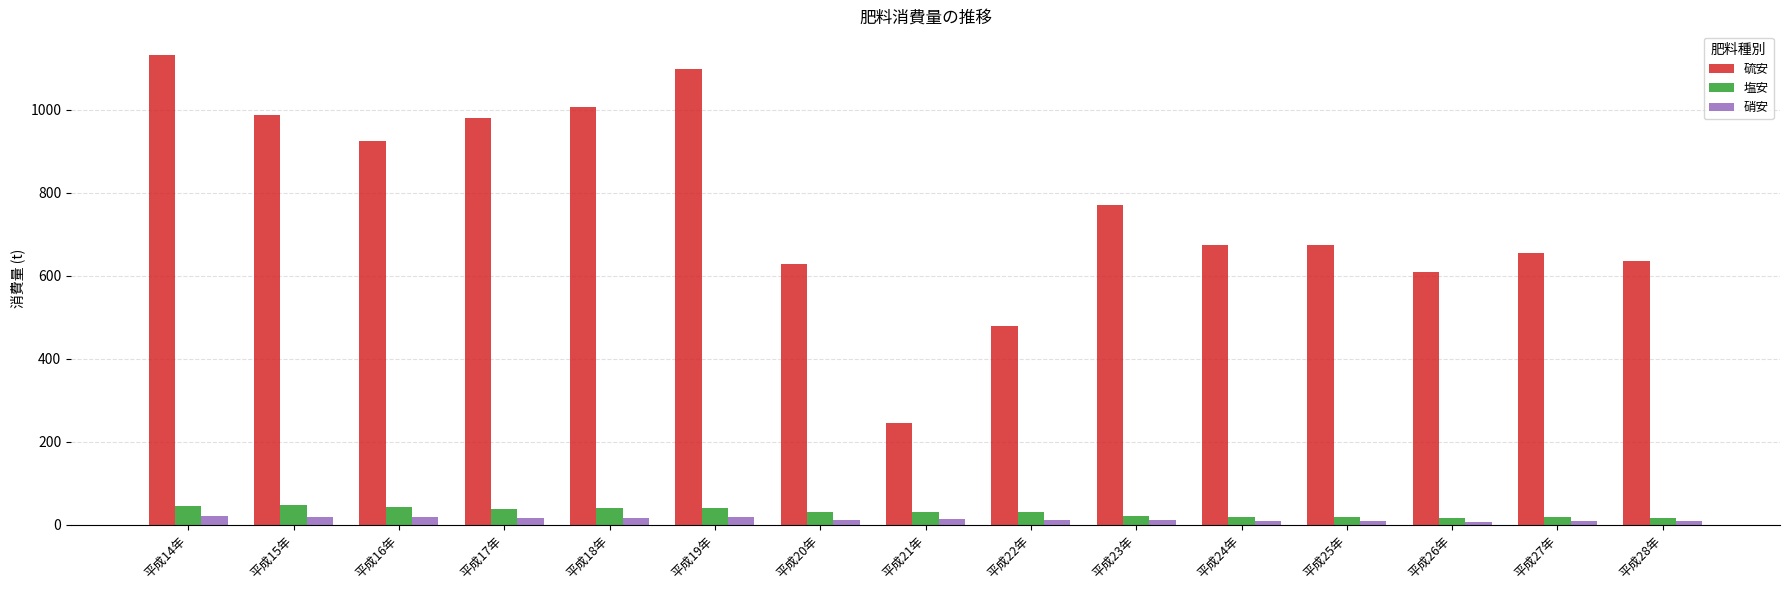

What is the difference between the highest and lowest values at 平成17年?

966